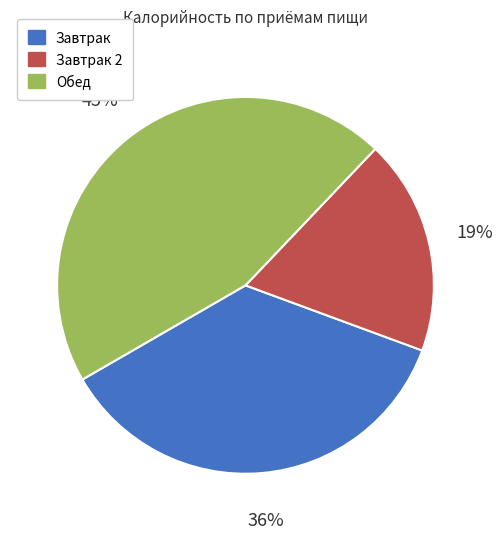

Is it true that Завтрак 2 is 19% of the pie?

True